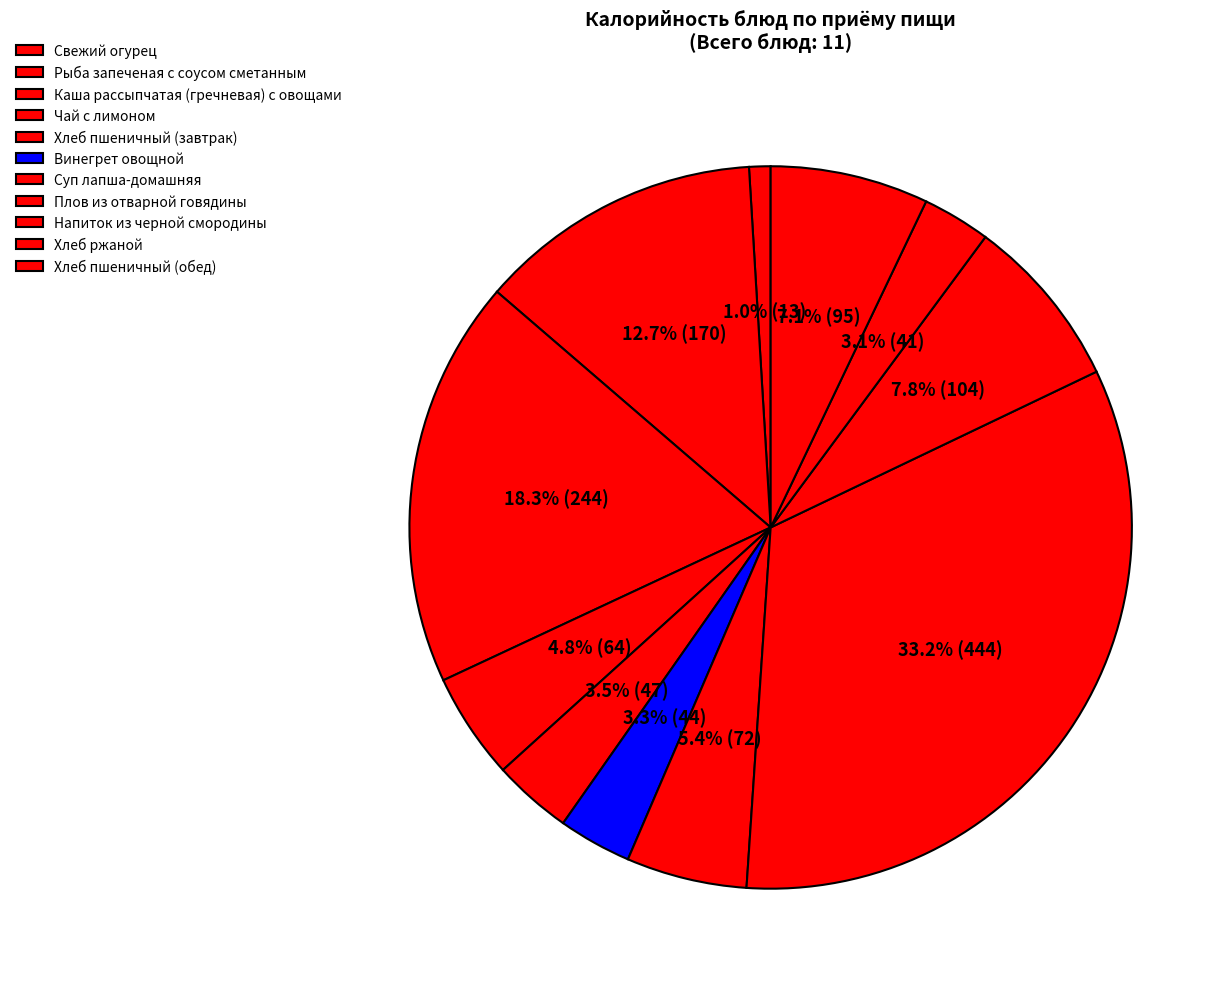

How many segments does this pie chart have?

11